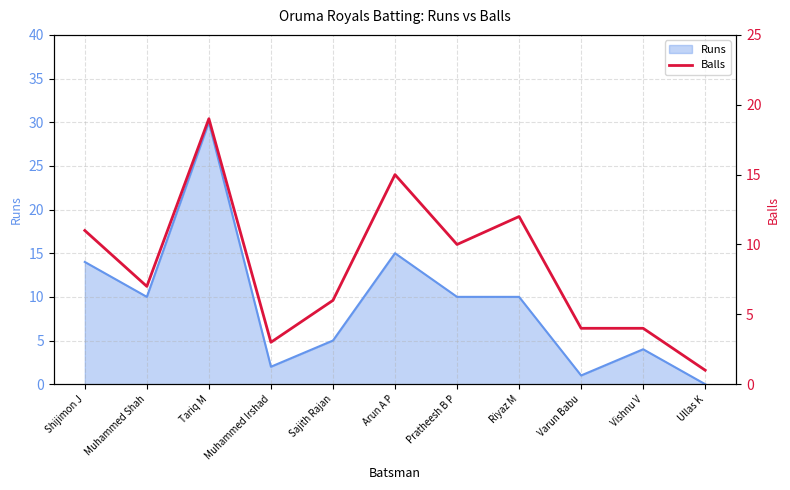

The Runs series shows 10 at Muhammed Shah. True or false?

True